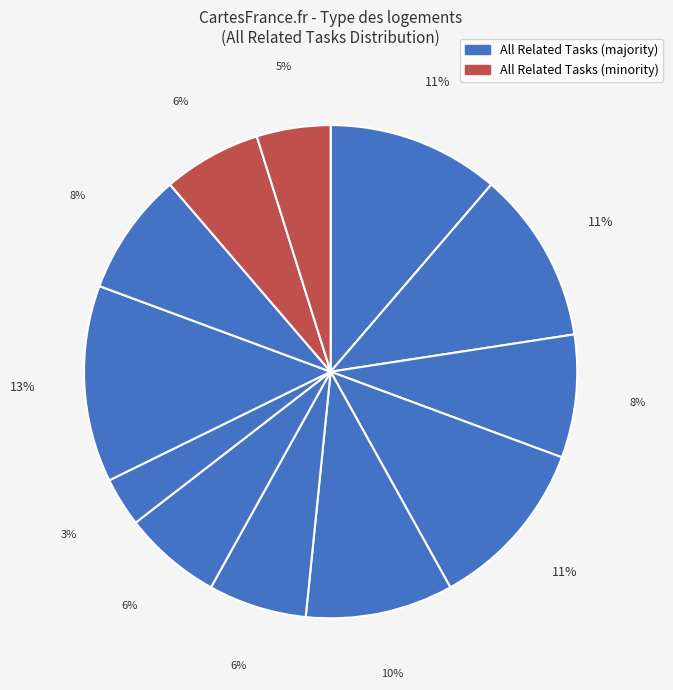

How many slices are in this pie chart?

12